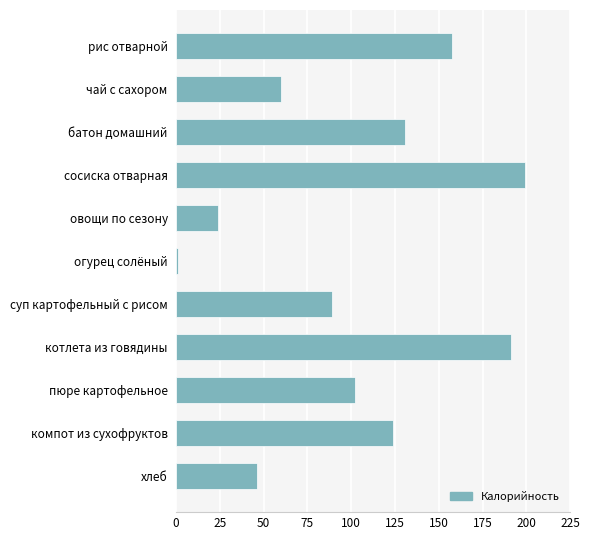

What is the difference between the maximum and minimum values?

198.5